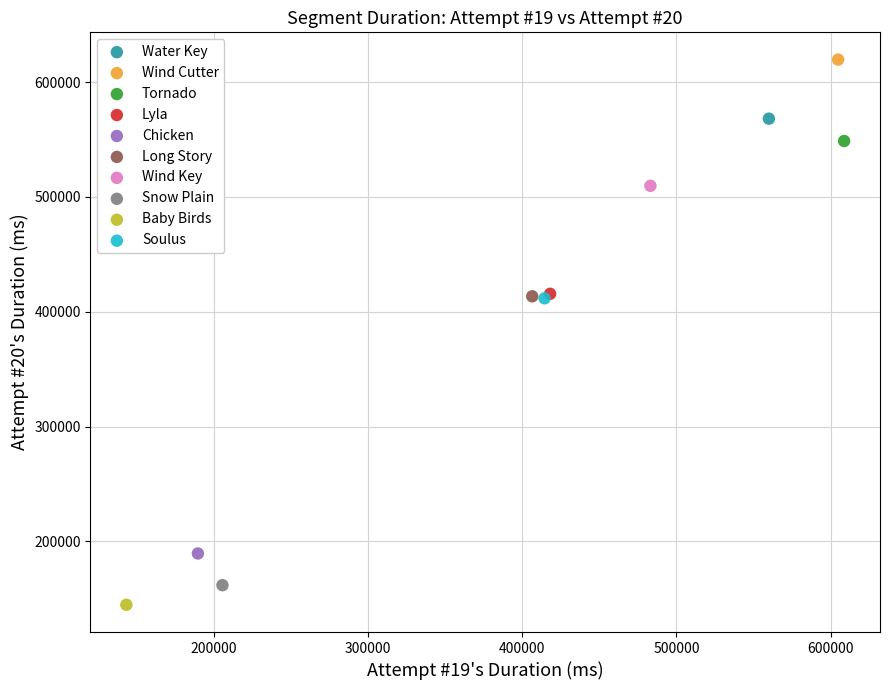

What are all the series names shown in the legend?

Water Key, Wind Cutter, Tornado, Lyla, Chicken, Long Story, Wind Key, Snow Plain, Baby Birds, Soulus